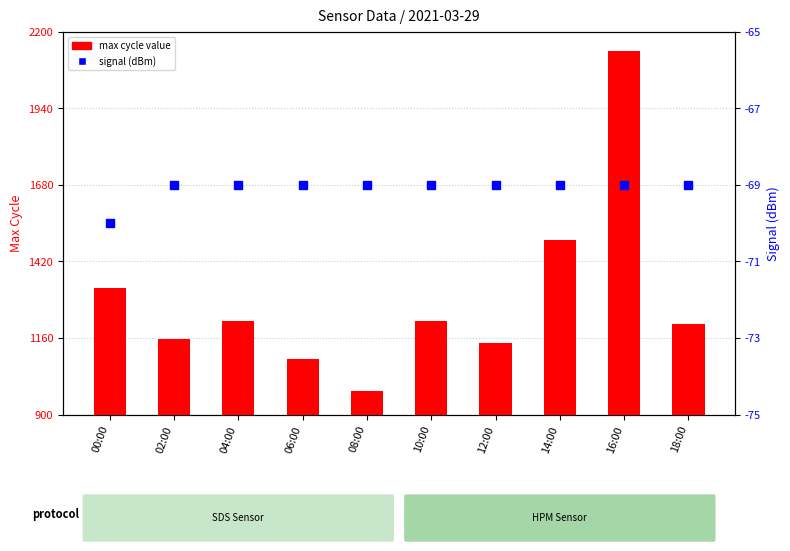

Which series contains the highest Y value?

max cycle value